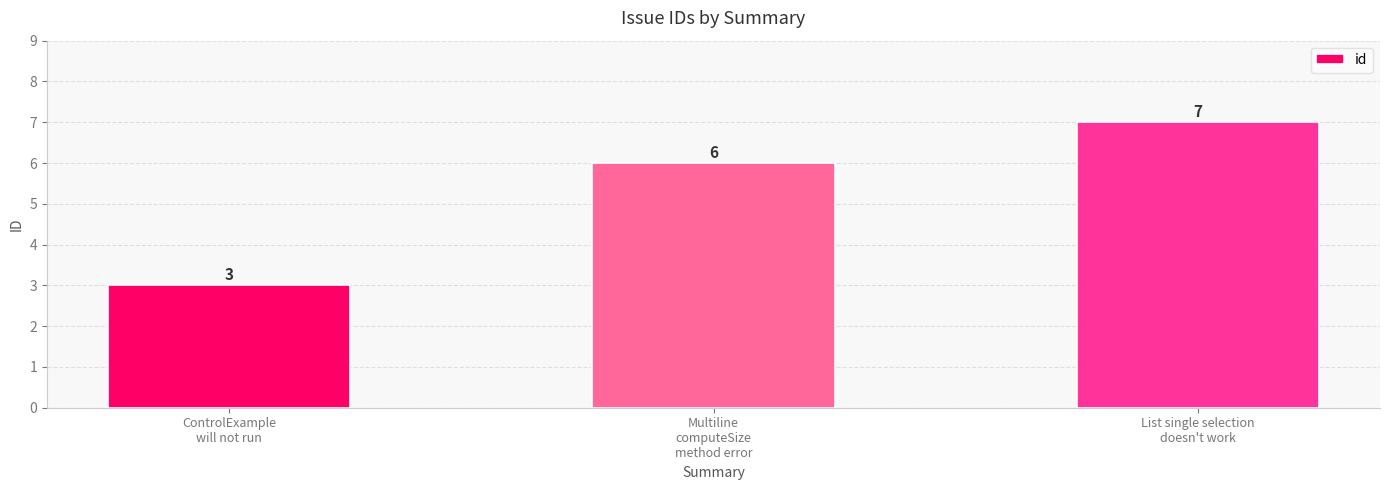

What position from the left is Multiline
computeSize
method error?

2